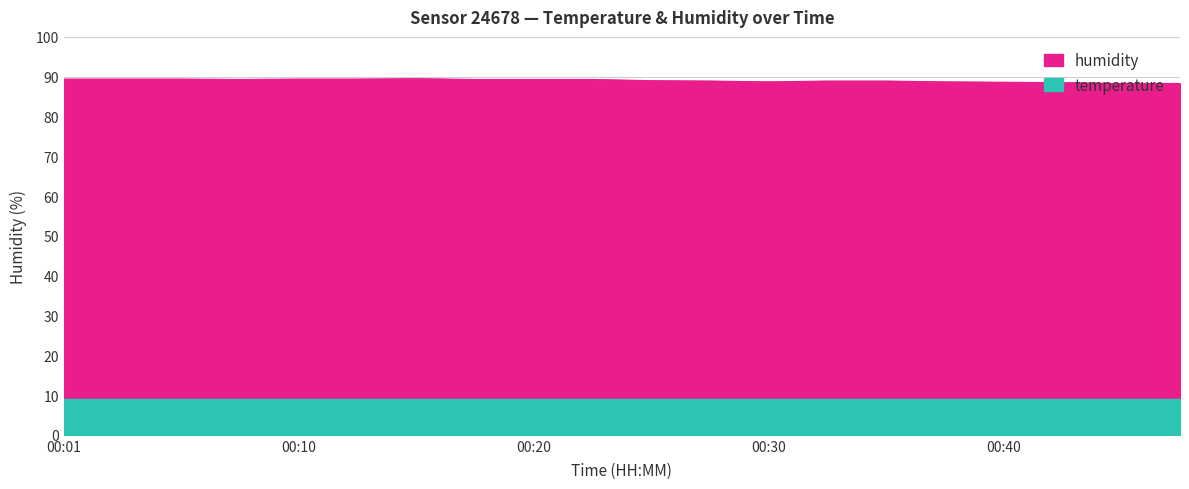

Rank the categories by value from lowest to highest.

00:45, 00:47, 00:42, 00:40, 00:30, 00:37, 00:28, 00:33, 00:35, 00:25, 00:08, 00:18, 00:20, 00:23, 00:01, 00:03, 00:06, 00:10, 00:13, 00:15